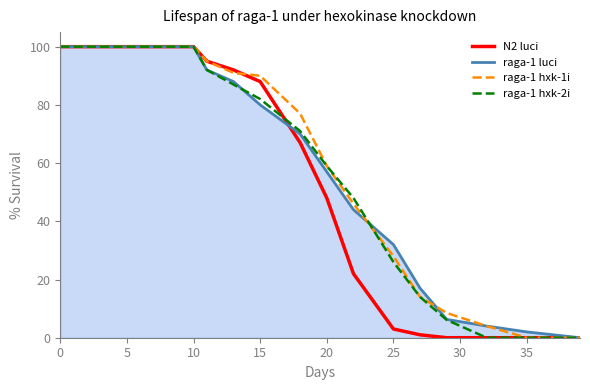

What is the greatest value displayed?

100.0